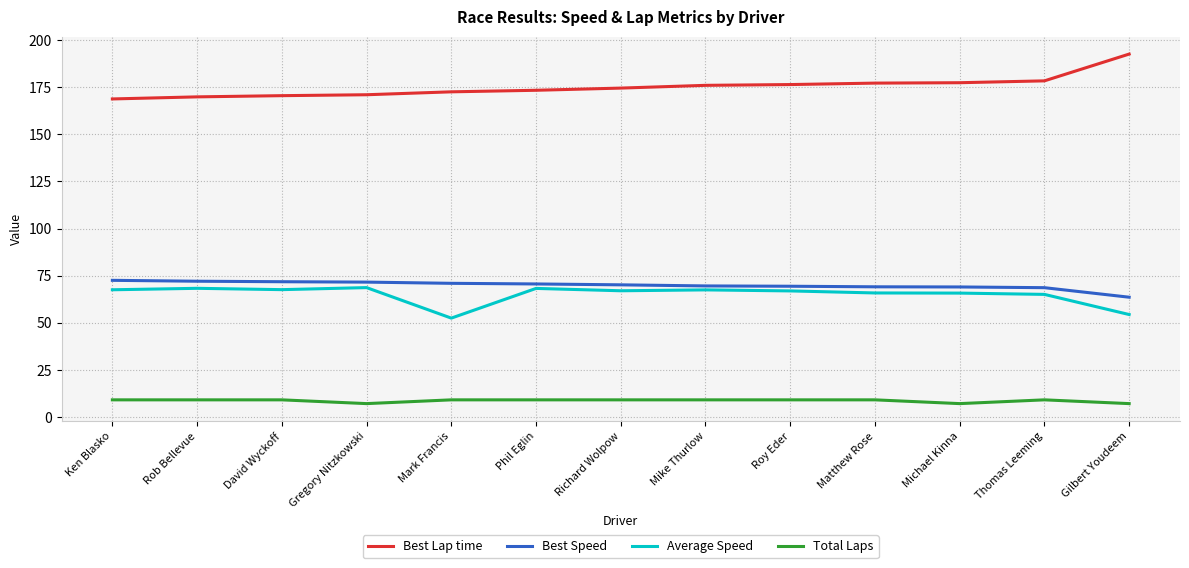

What is the smallest value displayed?

7.0